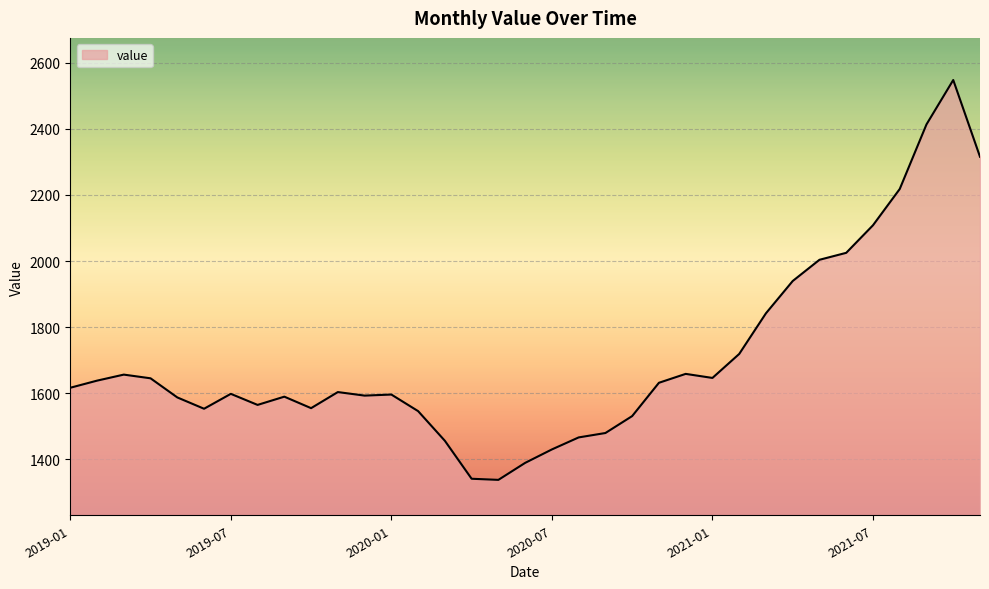

What is the difference between the maximum and minimum values?

1209.1